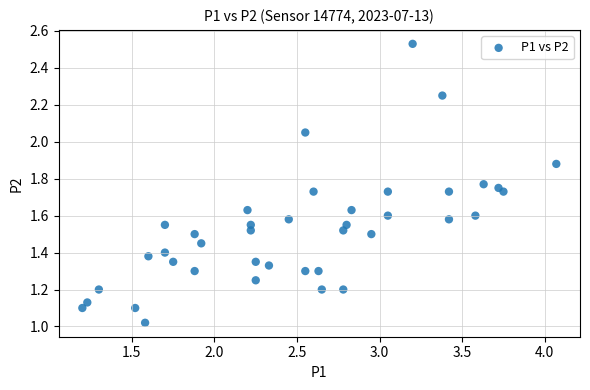

What is the range of X values (max minus min)?

2.9